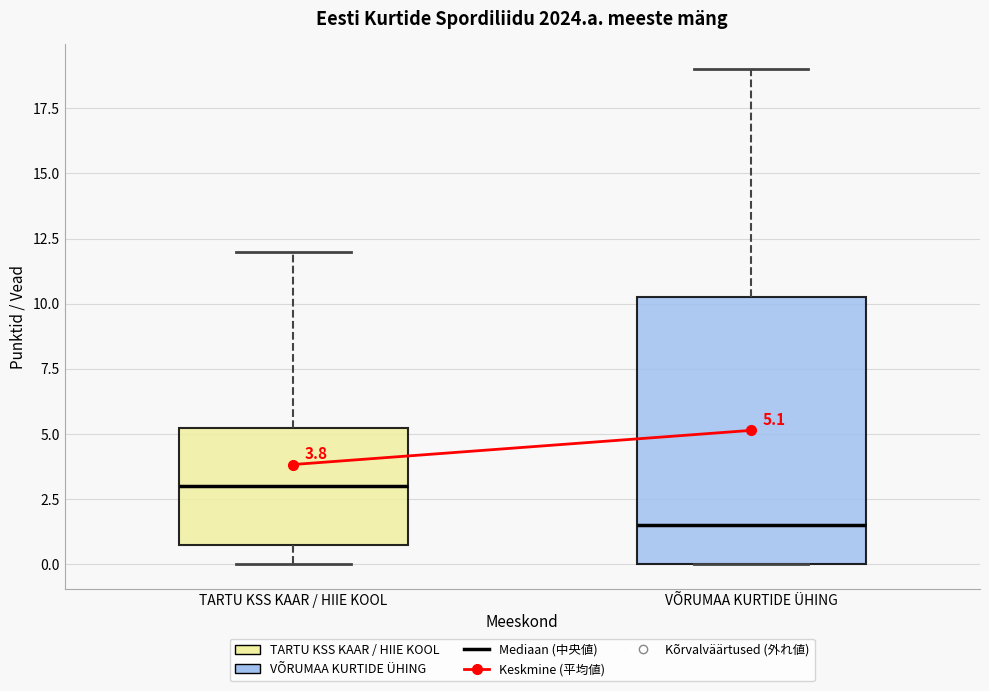

Which box's median line is the highest?

TARTU KSS KAAR / HIIE KOOL